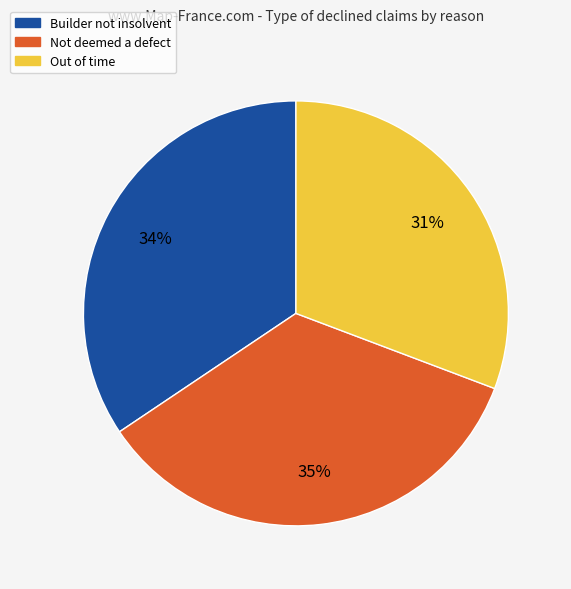

Approximately how many times larger is the value at Not deemed a defect compared to Builder not insolvent?

1.0